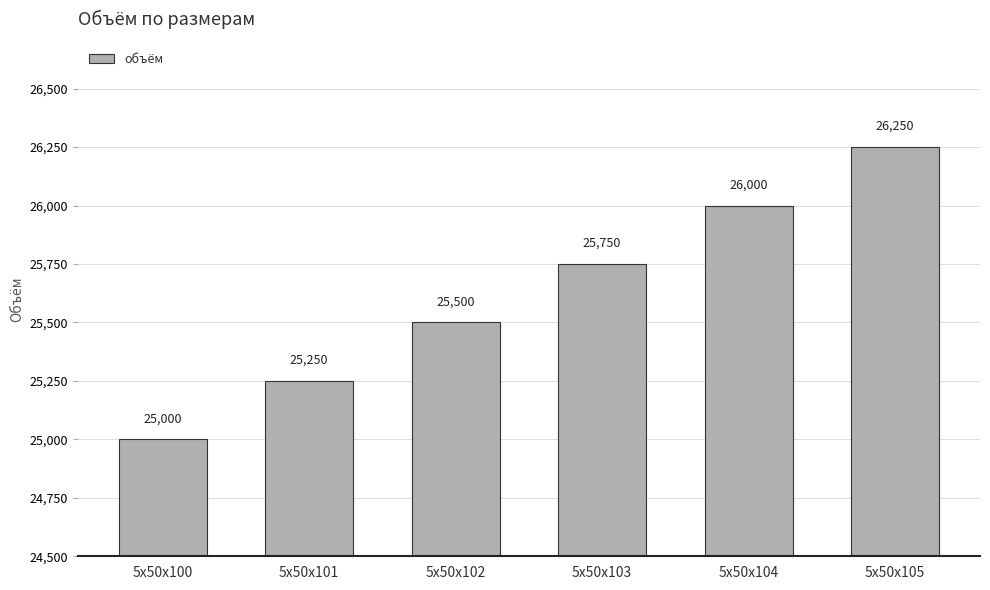

What is the value of the 3rd bar from the left?

25500